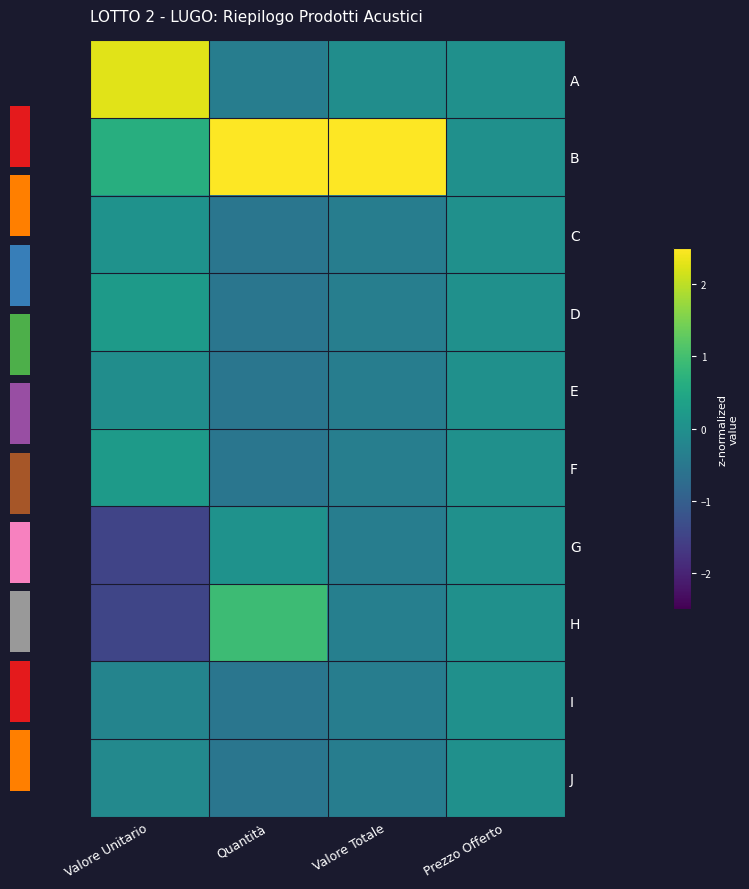

At Quantità, list the series in order from smallest to largest.

C, D, E, F, I, J, A, G, H, B